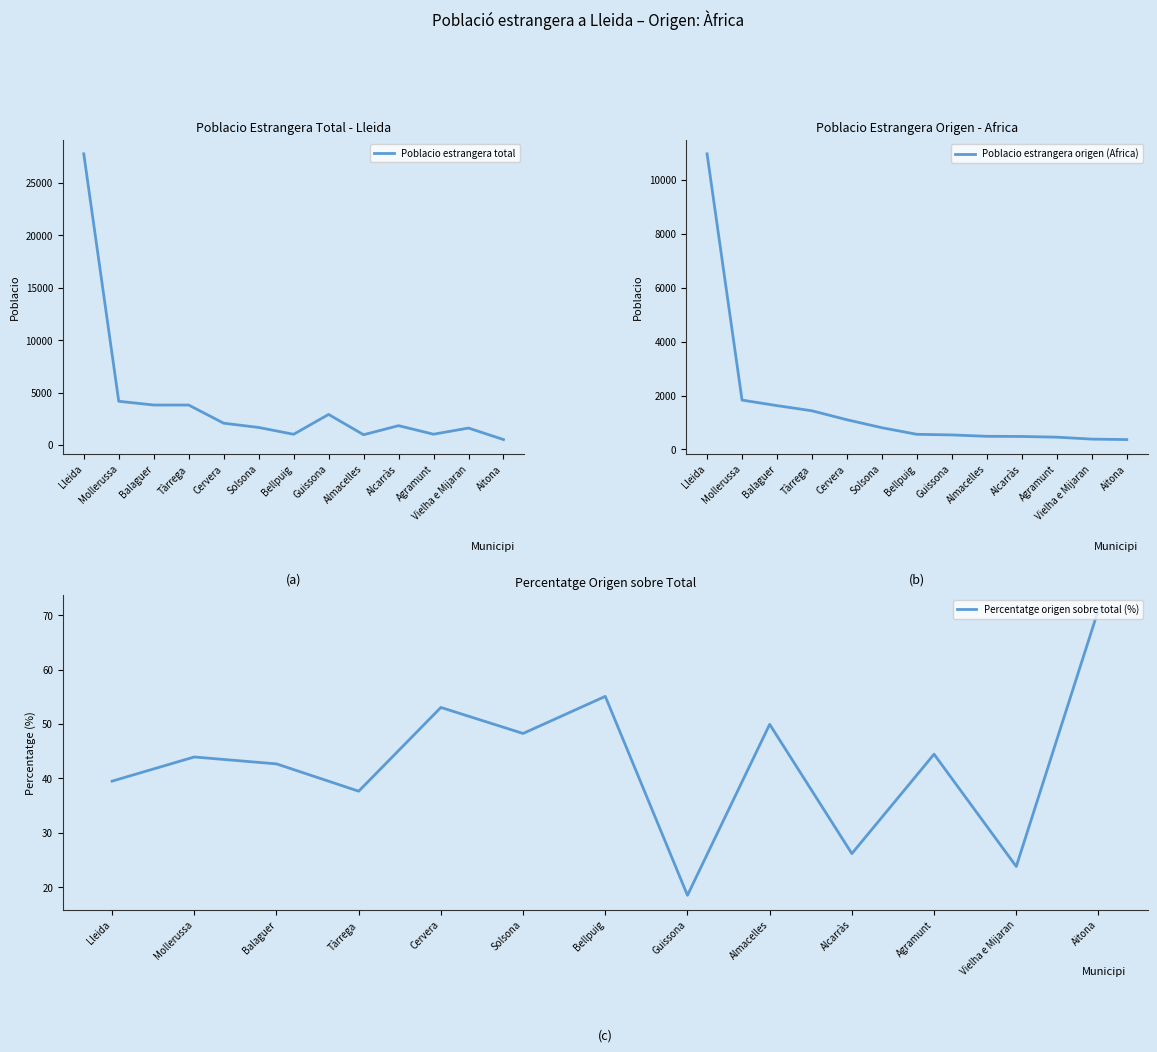

At Almacelles, list the series in order from smallest to largest.

Percentatge origen sobre total (%), Poblacio estrangera origen (Africa), Poblacio estrangera total